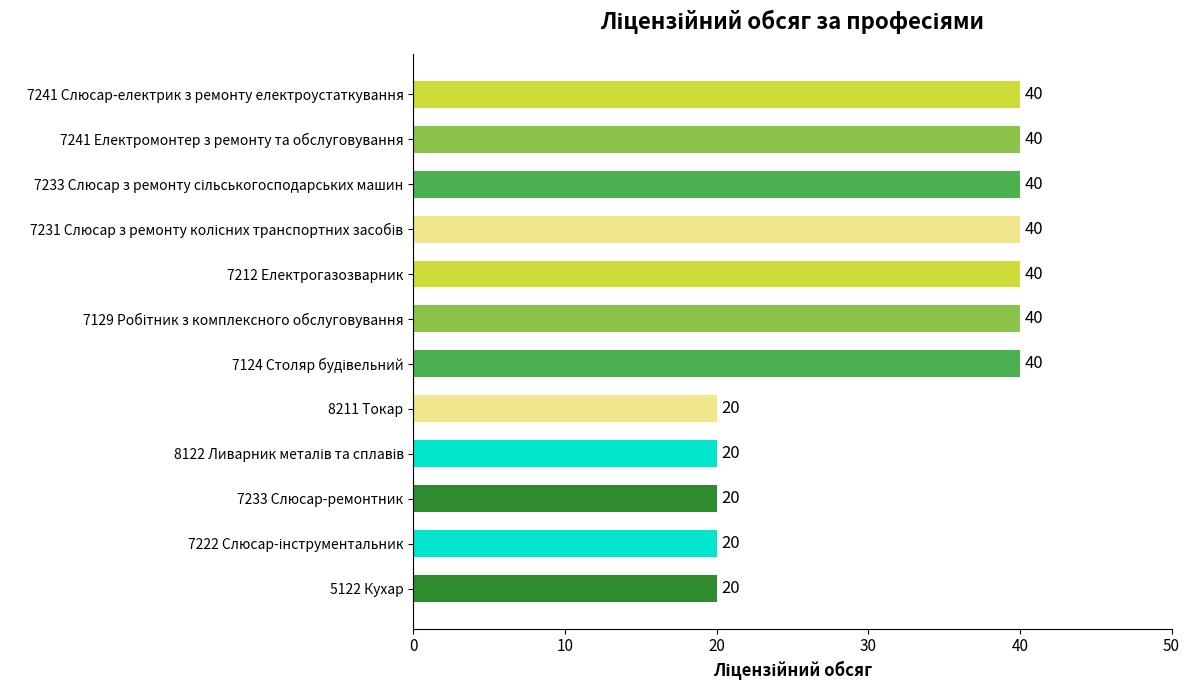

What is the sum of the values at 7241 Слюсар-електрик з ремонту електроустаткування and 7212 Електрогазозварник?

80